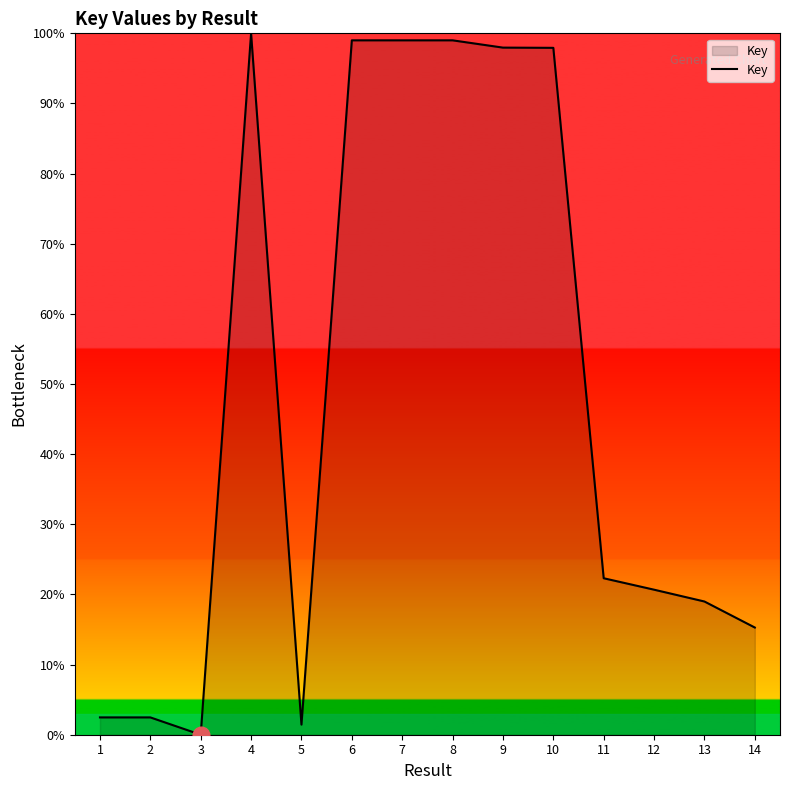

Which label corresponds to the largest value in the chart?

4